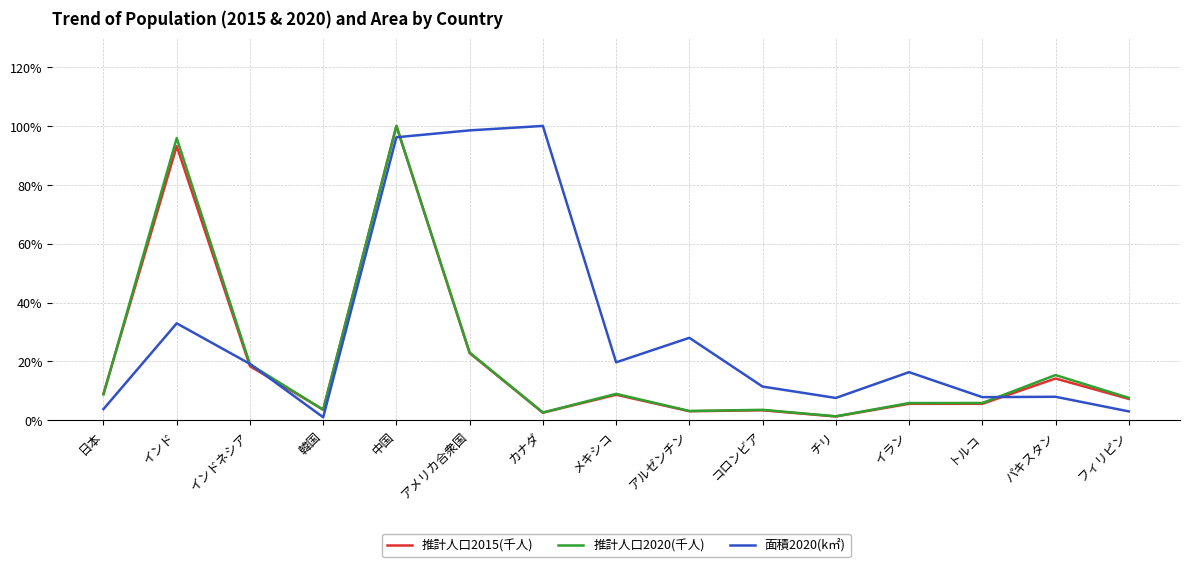

What position from the right is チリ?

5